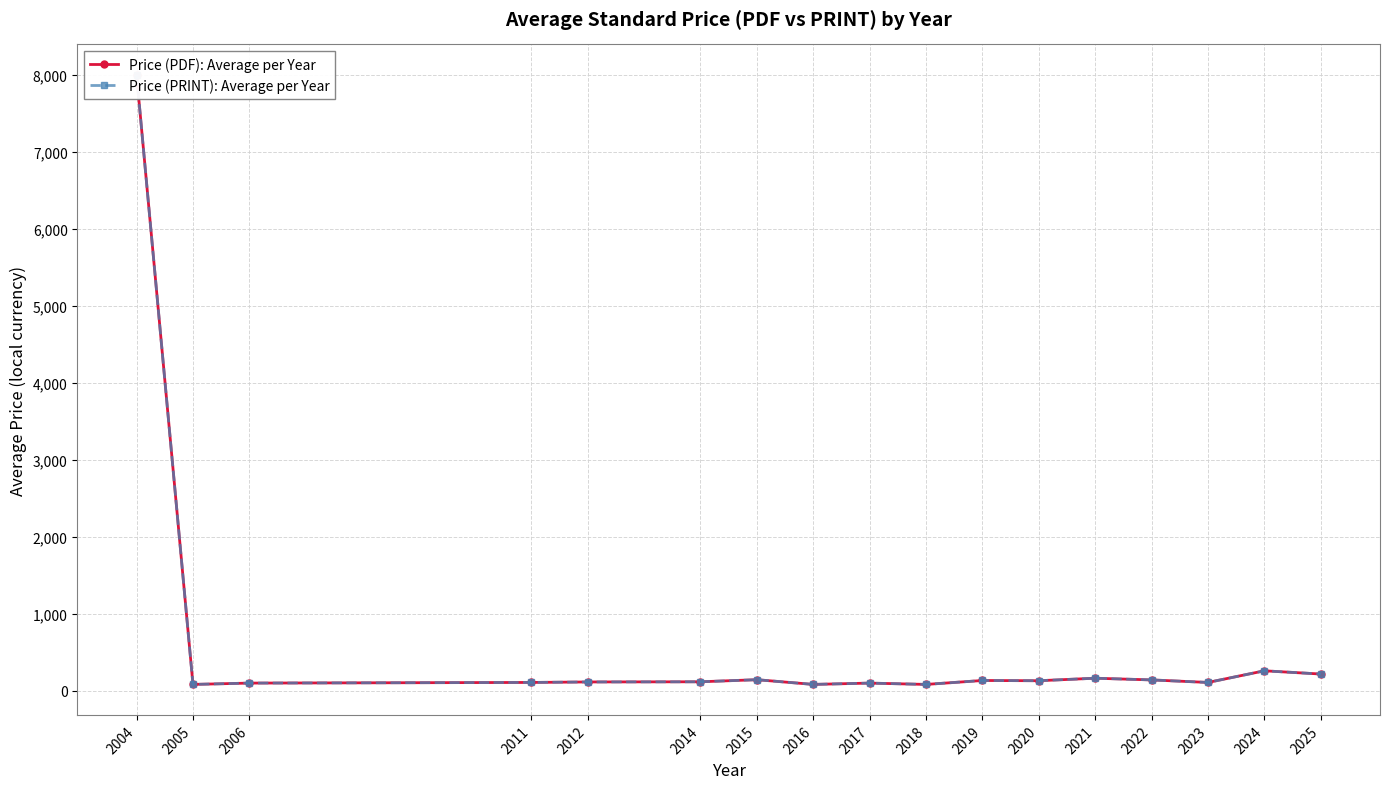

True or false: Price (PDF): Average per Year has more than 2 points higher than both neighbors.

True